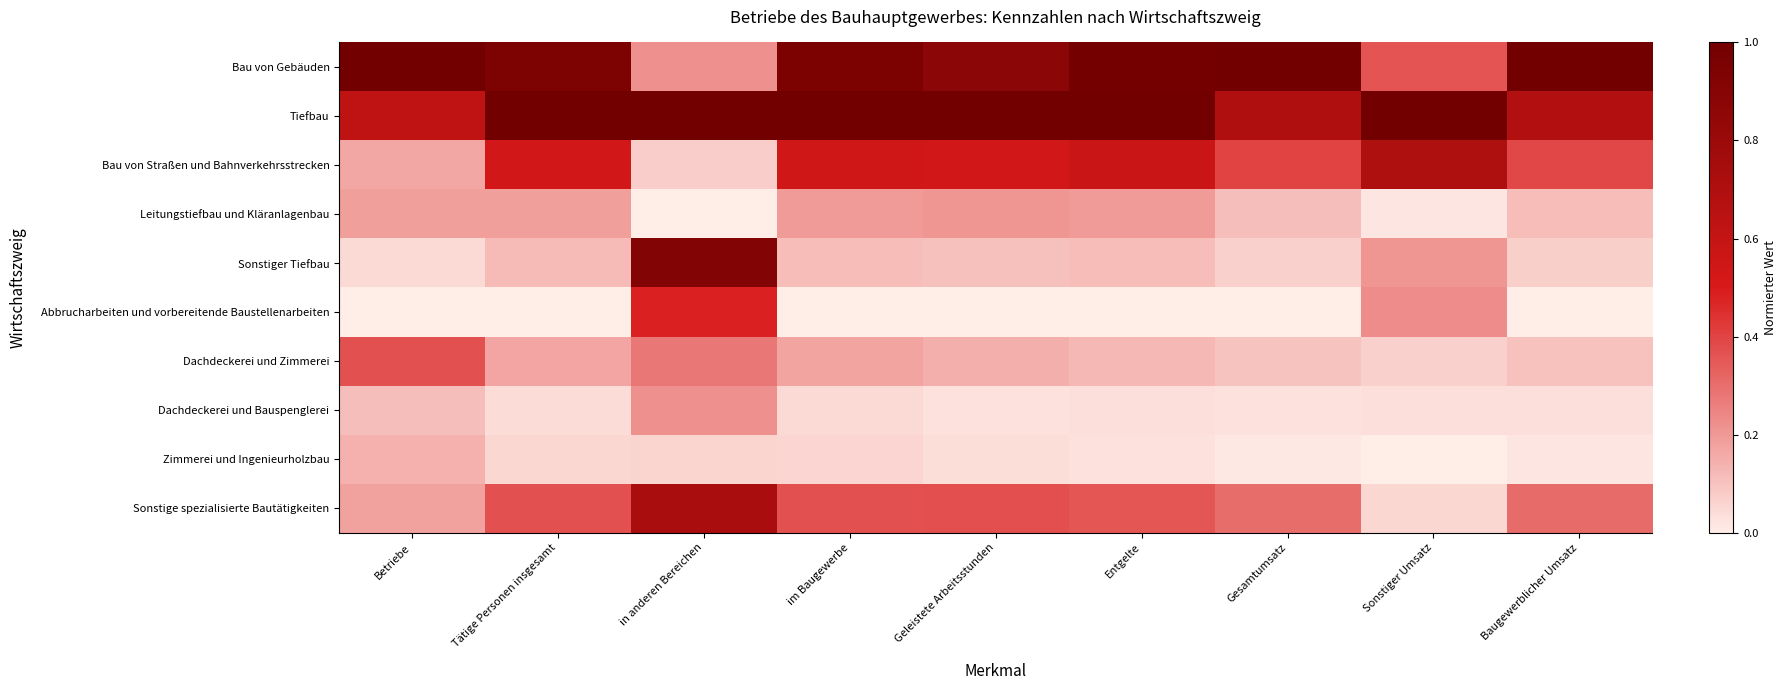

Rank the series by their maximum value, from lowest to highest.

Zimmerei und Ingenieurholzbau, Leitungstiefbau und Kläranlagenbau, Dachdeckerei und Bauspenglerei, Dachdeckerei und Zimmerei, Abbrucharbeiten und vorbereitende Baustellenarbeiten, Bau von Straßen und Bahnverkehrsstrecken, Sonstige spezialisierte Bautätigkeiten, Sonstiger Tiefbau, Bau von Gebäuden, Tiefbau